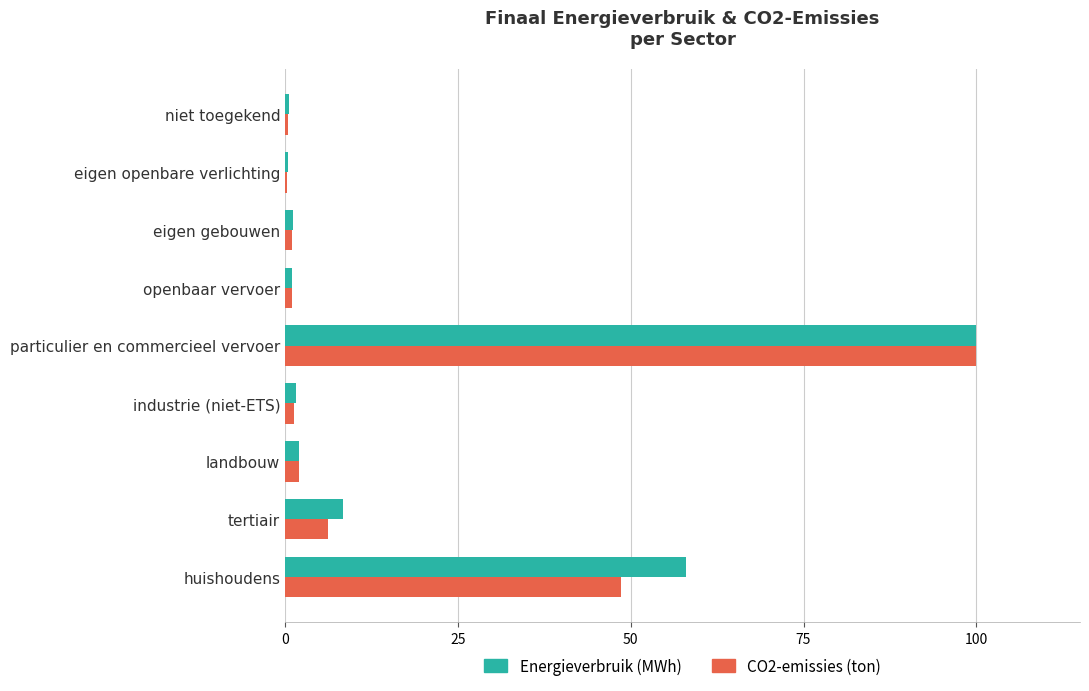

What is the sum of all CO2-emissies (ton) values?

160.7